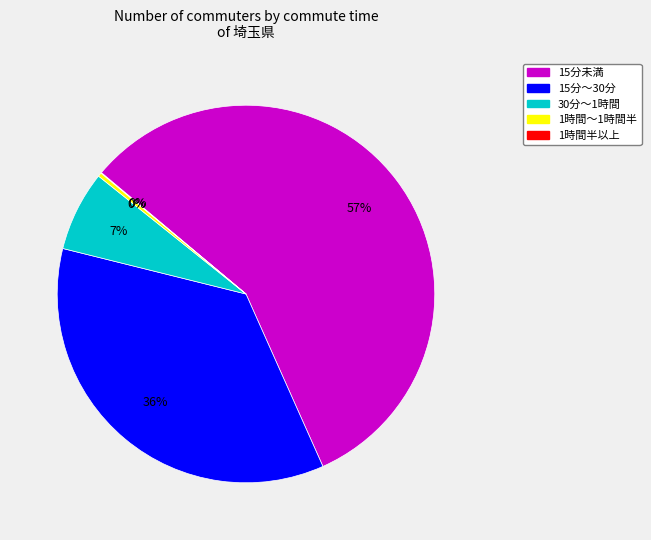

Which has a higher value, 15分～30分 or 15分未満?

15分未満